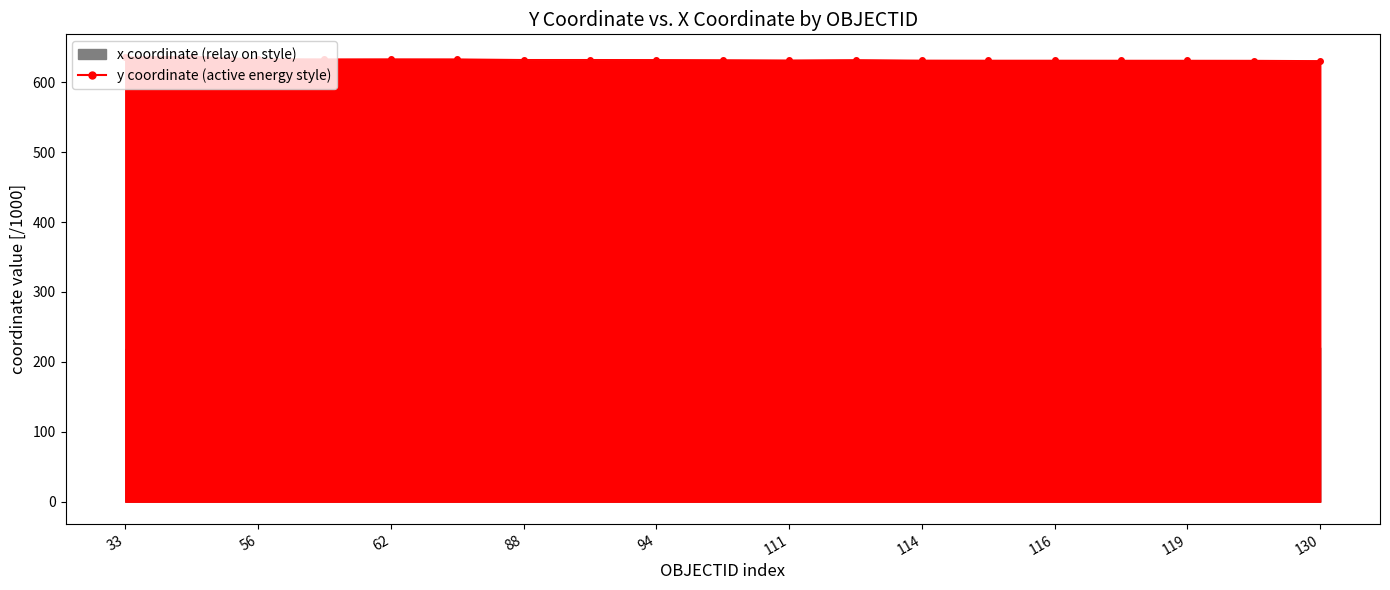

How many points are higher than both their immediate neighbors (excluding endpoints)?

3